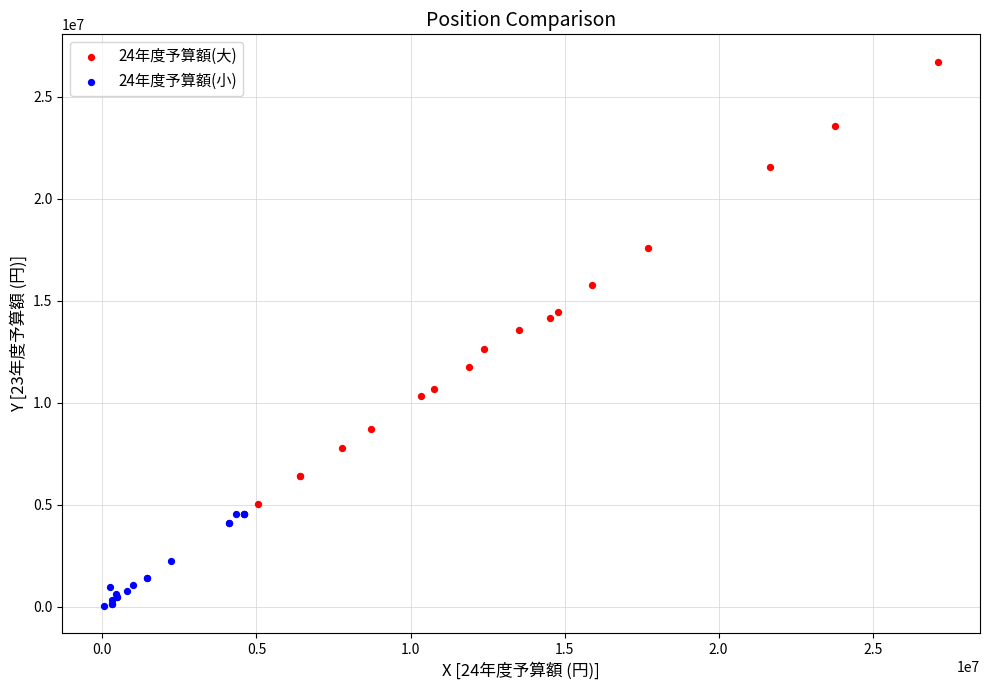

Which series contains the lowest Y value?

24年度予算額(小)